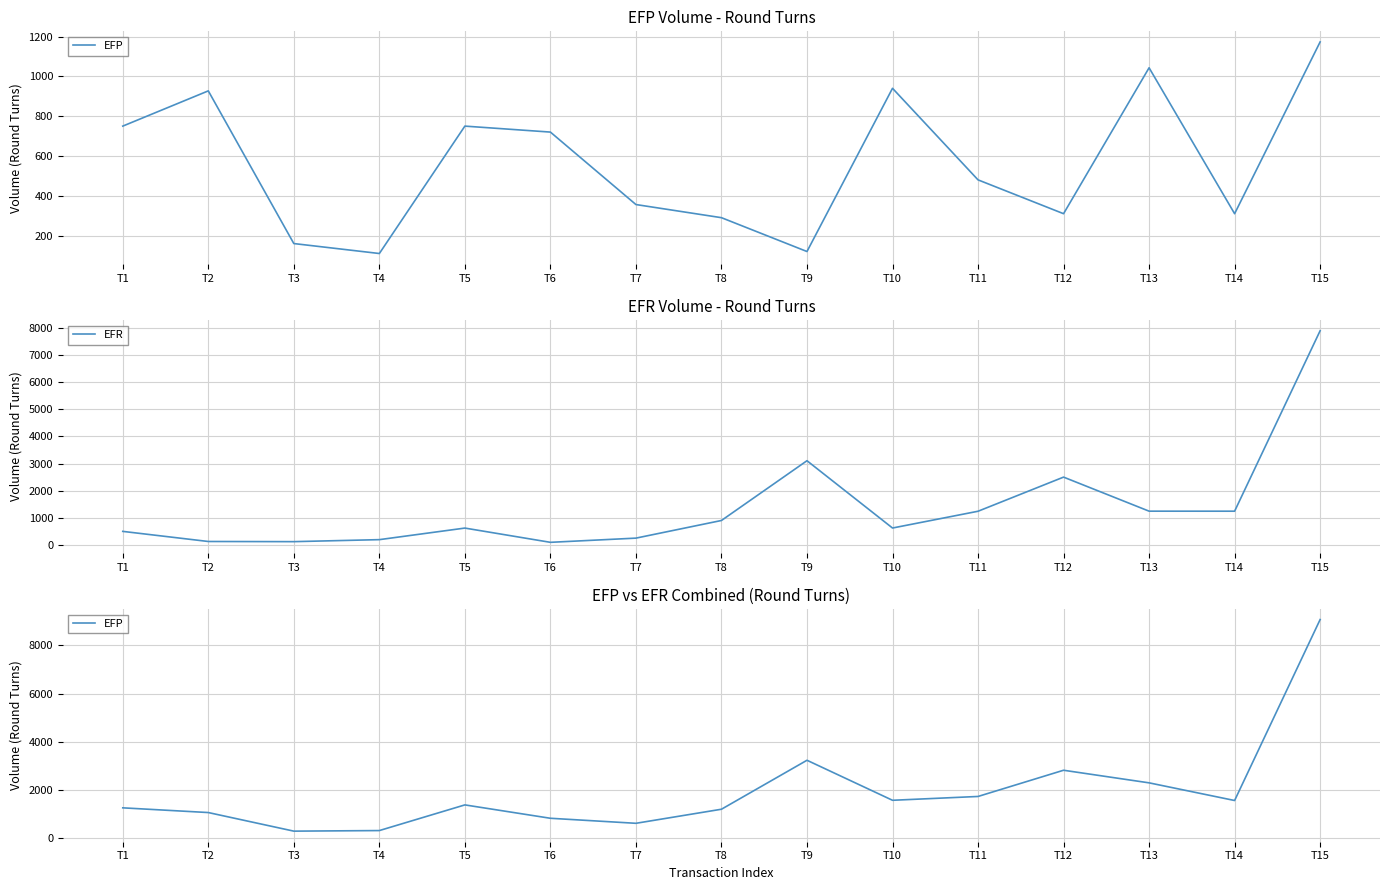

List the series in order of their peak value, highest first.

EFP, EFR